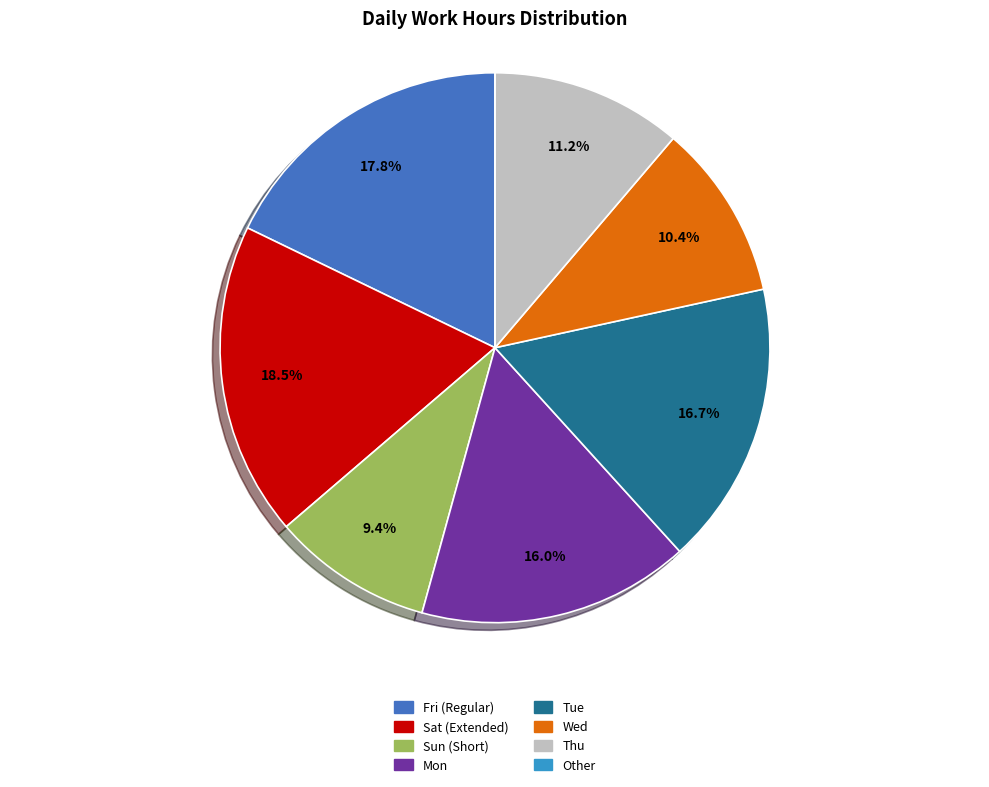

Combined, do Wed and Thu account for over 50%?

No